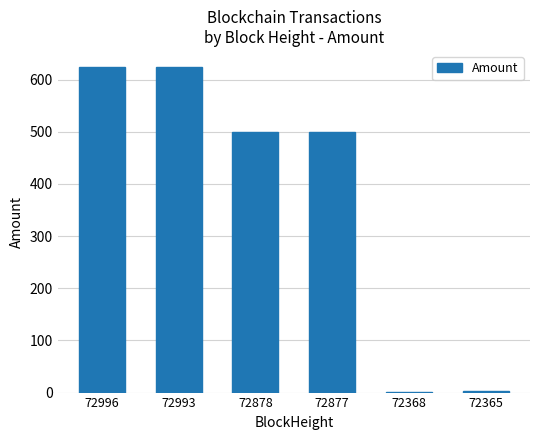

Where does the data first go above 499?

72996